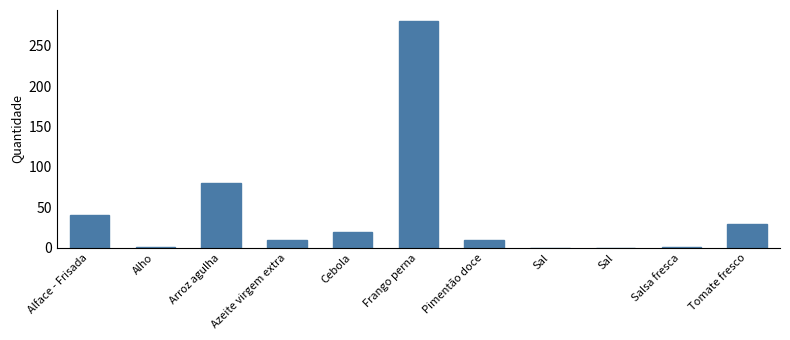

How many series are shown in this chart?

1